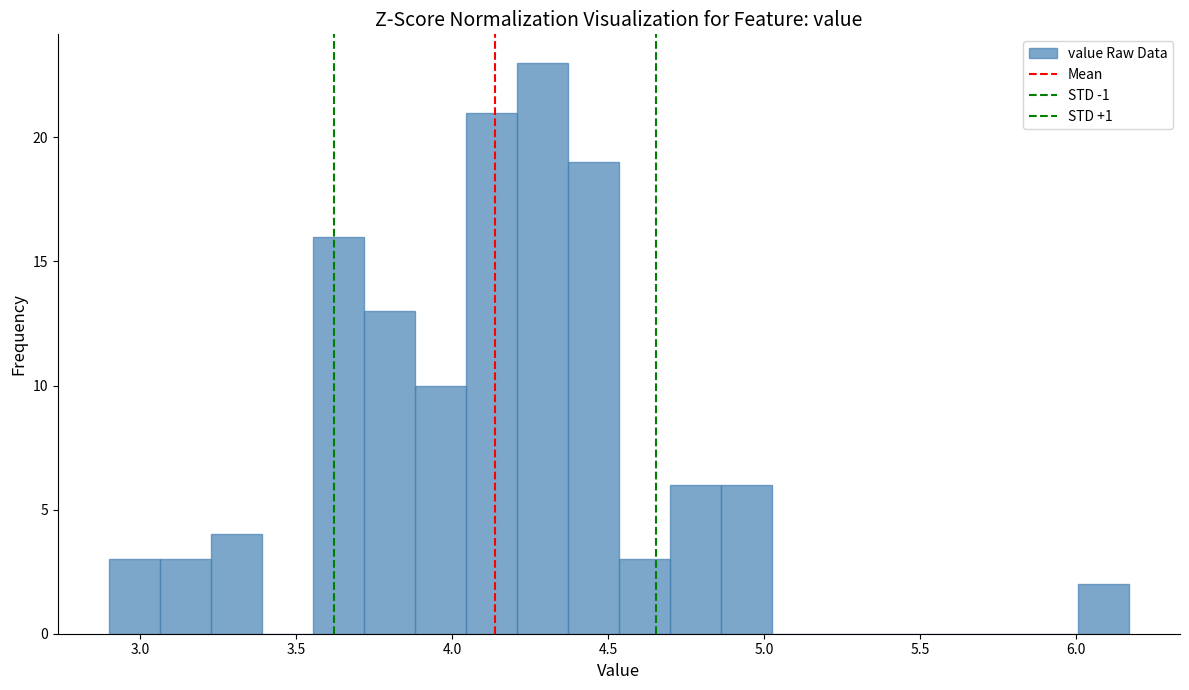

Around what value on the x-axis is the tallest bar? Give the approximate position of its centre, as read against the axis.

4.30